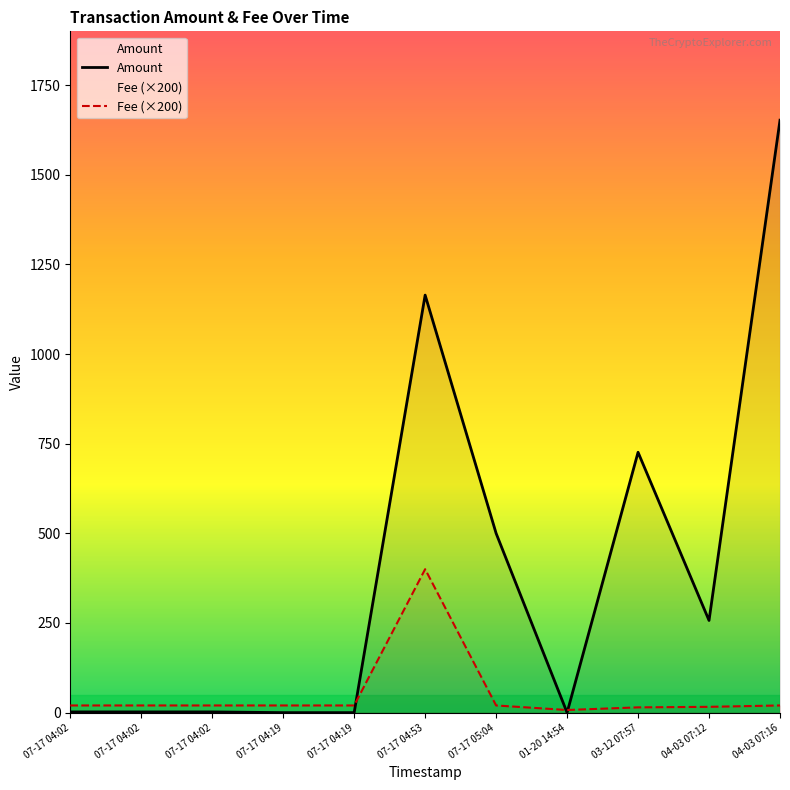

At which category does Fee (×200) reach its first local peak?

07-17 04:53